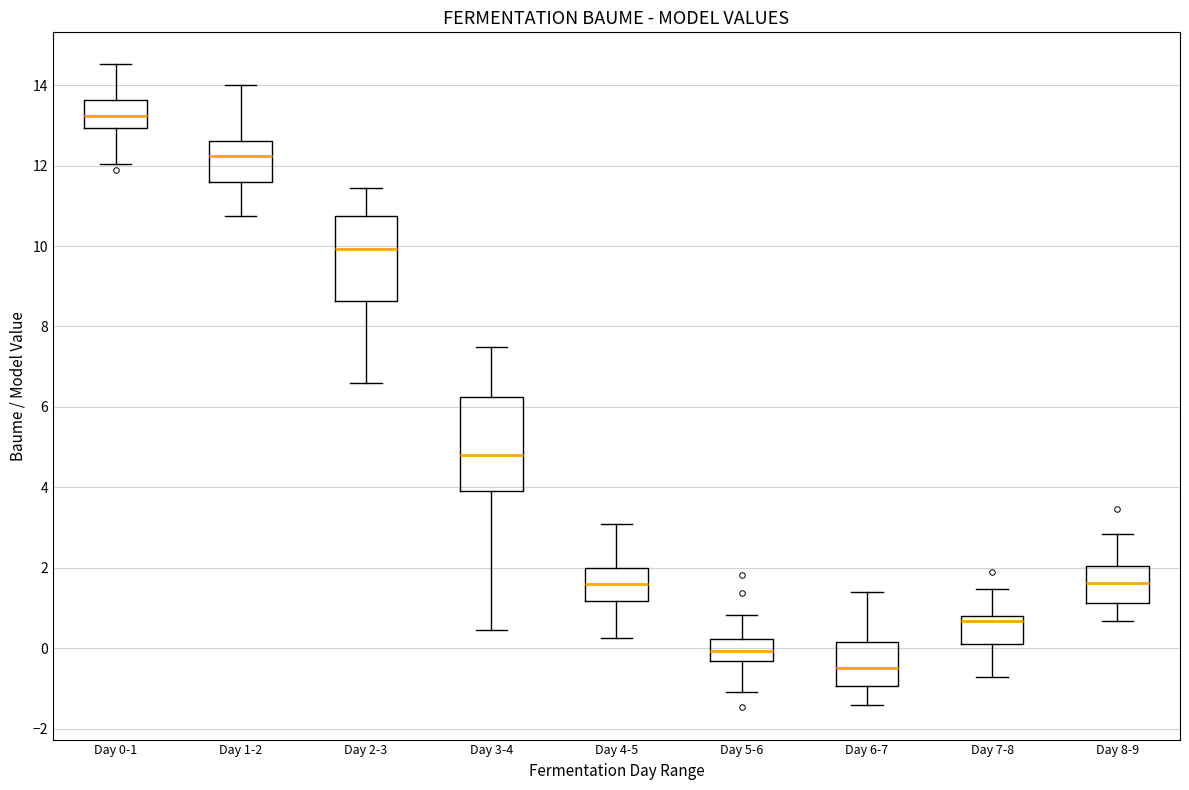

Reading left to right, transcribe this box plot: for each box, give where its median line is, the range the box spans, and where its two whiskers end, as read against the y-axis. The values are not printed on the chart, so give them approximately, as read against the axis.

Day 0-1: median 13.2, box 13.0 to 13.6, whiskers 12.0 to 14.6
Day 1-2: median 12.2, box 11.6 to 12.6, whiskers 10.8 to 14.0
Day 2-3: median 10.0, box 8.6 to 10.8, whiskers 6.6 to 11.4
Day 3-4: median 4.8, box 4.0 to 6.2, whiskers 0.4 to 7.4
Day 4-5: median 1.6, box 1.2 to 2.0, whiskers 0.2 to 3.0
Day 5-6: median 0.0, box -0.4 to 0.2, whiskers -1.0 to 0.8
Day 6-7: median -0.4, box -1.0 to 0.2, whiskers -1.4 to 1.4
Day 7-8: median 0.6, box 0.0 to 0.8, whiskers -0.8 to 1.4
Day 8-9: median 1.6, box 1.2 to 2.0, whiskers 0.6 to 2.8